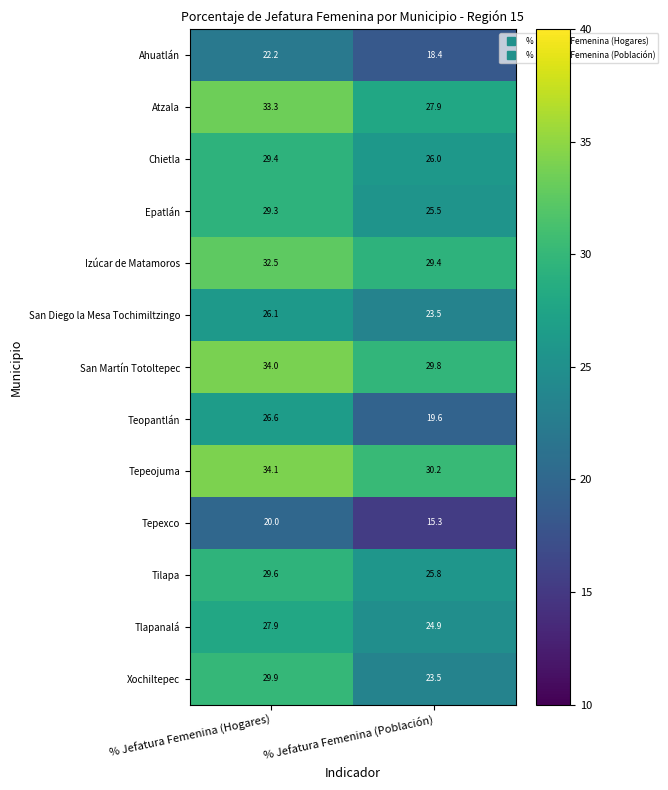

List the series in order of their peak value, lowest first.

Tepexco, Ahuatlán, San Diego la Mesa Tochimiltzingo, Teopantlán, Tlapanalá, Epatlán, Chietla, Tilapa, Xochiltepec, Izúcar de Matamoros, Atzala, San Martín Totoltepec, Tepeojuma